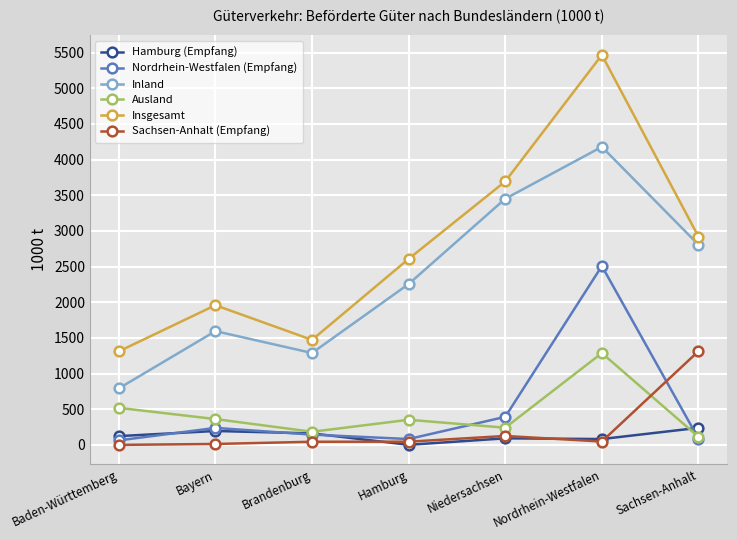

What is the value of the Insgesamt point at the 3rd from the left?

1473